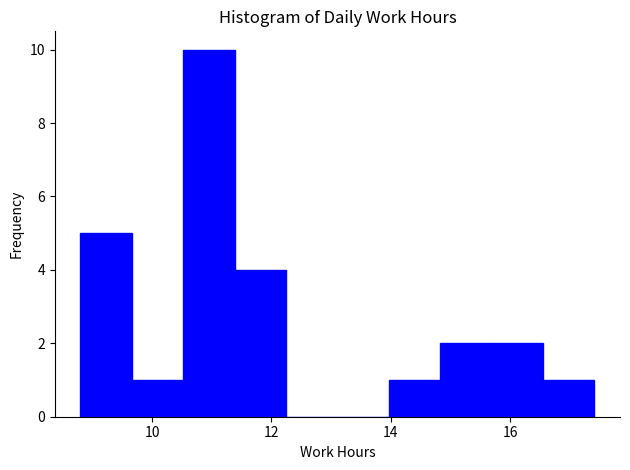

Over which range of the x-axis is the bar tallest?

10.6 to 11.4